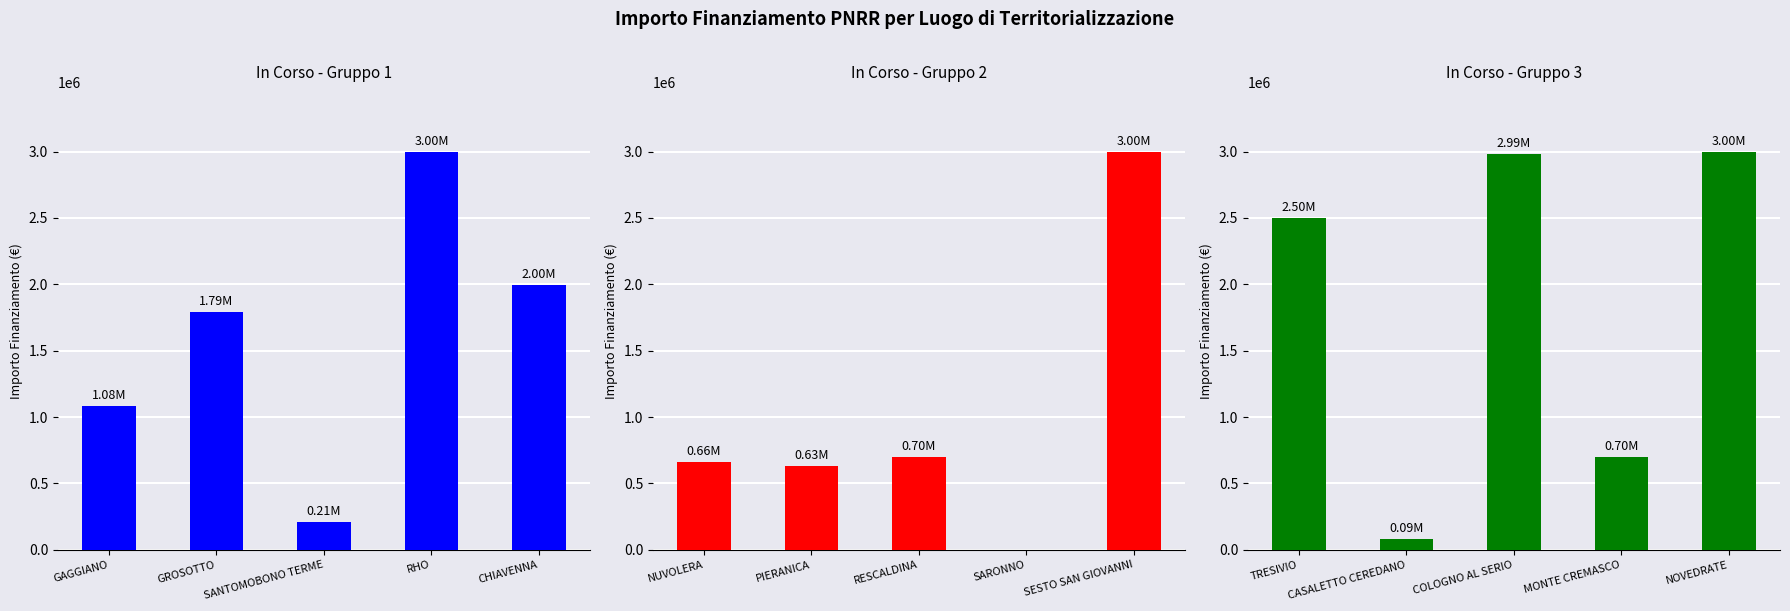

What position from the right is SANTOMOBONO TERME?

3